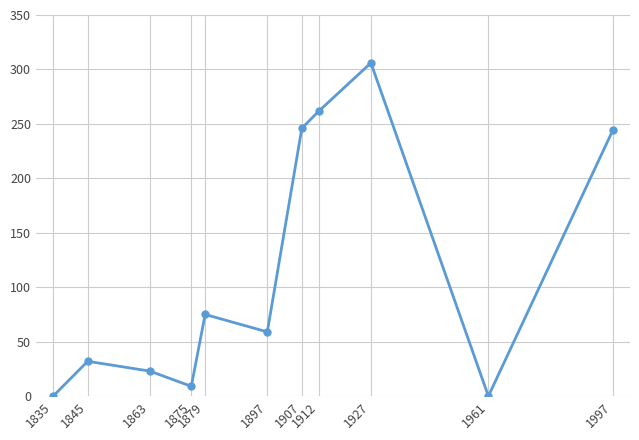

What is the greatest value displayed?

306